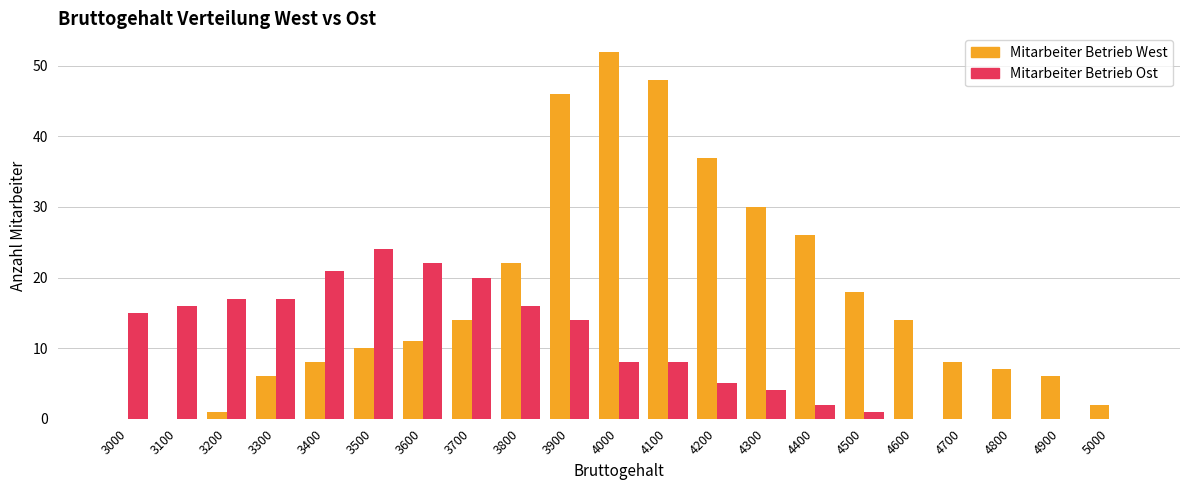

Which series has the largest total across all categories?

Mitarbeiter Betrieb West